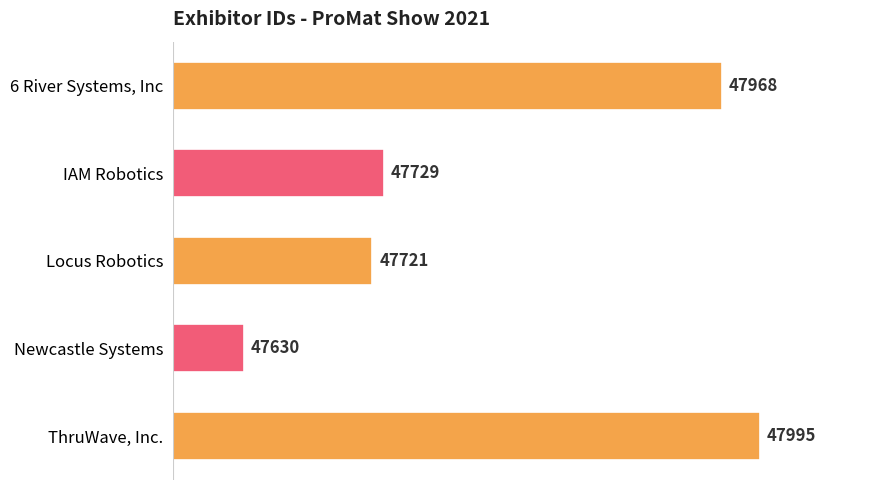

Which has a higher value, Locus Robotics or Newcastle Systems?

Locus Robotics